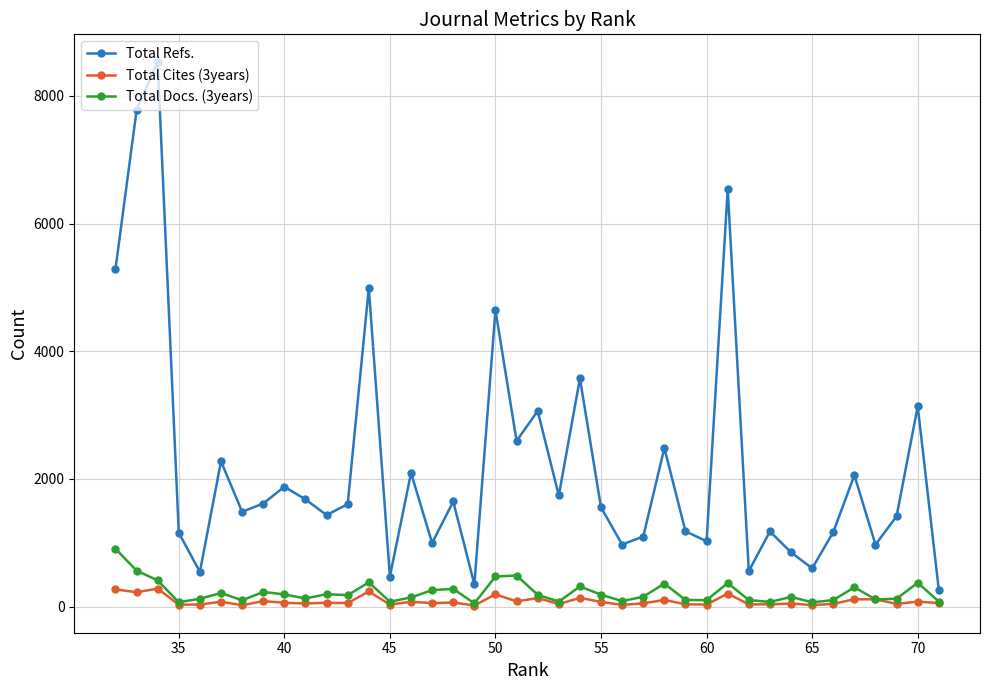

Which series has the largest range (max minus min)?

Total Refs.